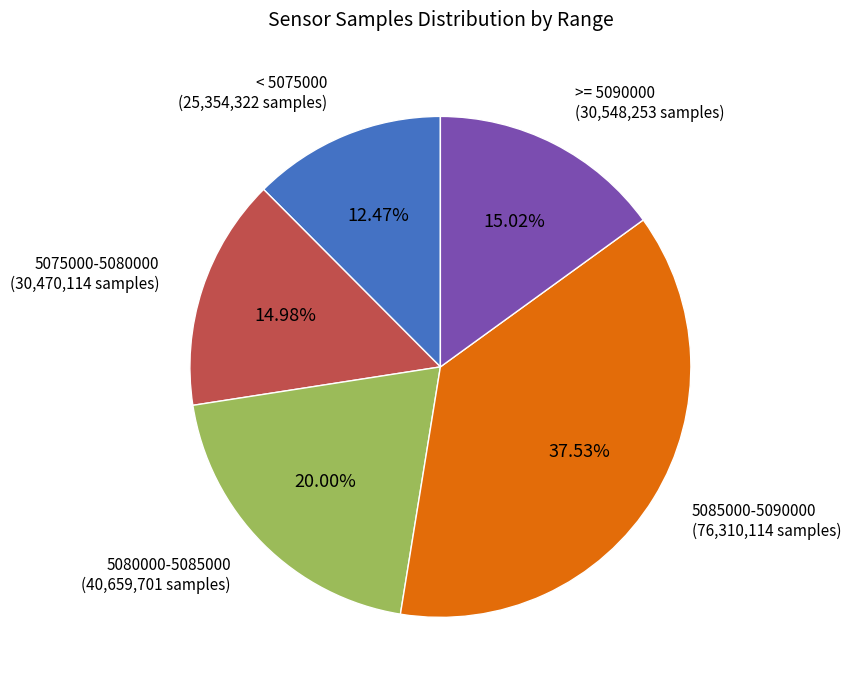

Is there any slice that represents more than half of the pie?

No